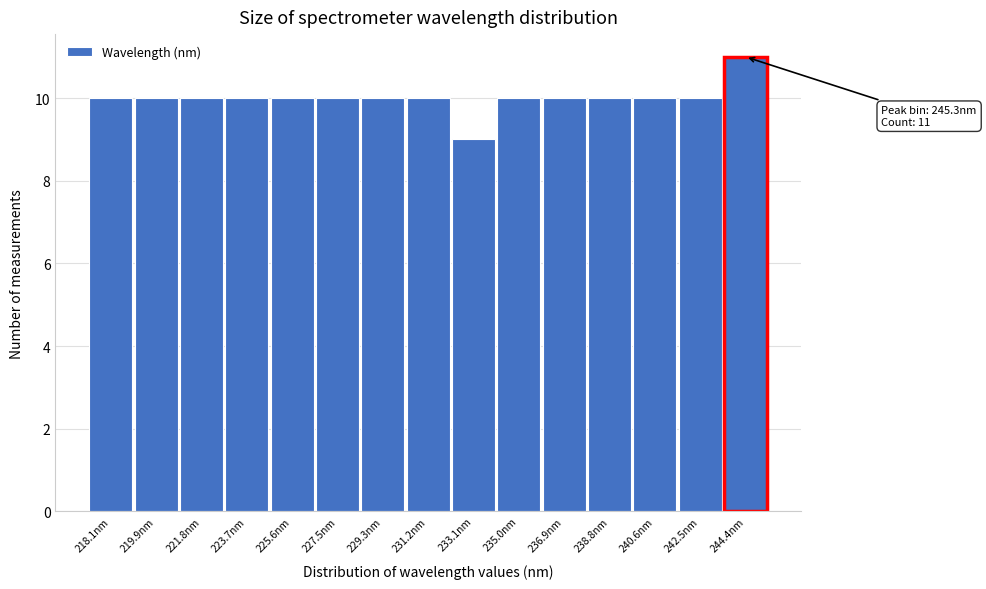

Reading left to right, transcribe all the data shown in this chart.

10	10	10	10	10	10	10	10	9	10	10	10	10	10	11